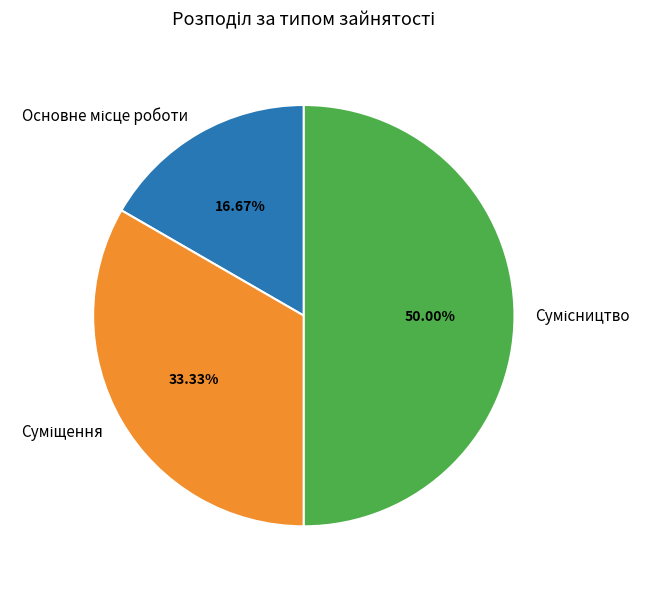

How many segments does this pie chart have?

3